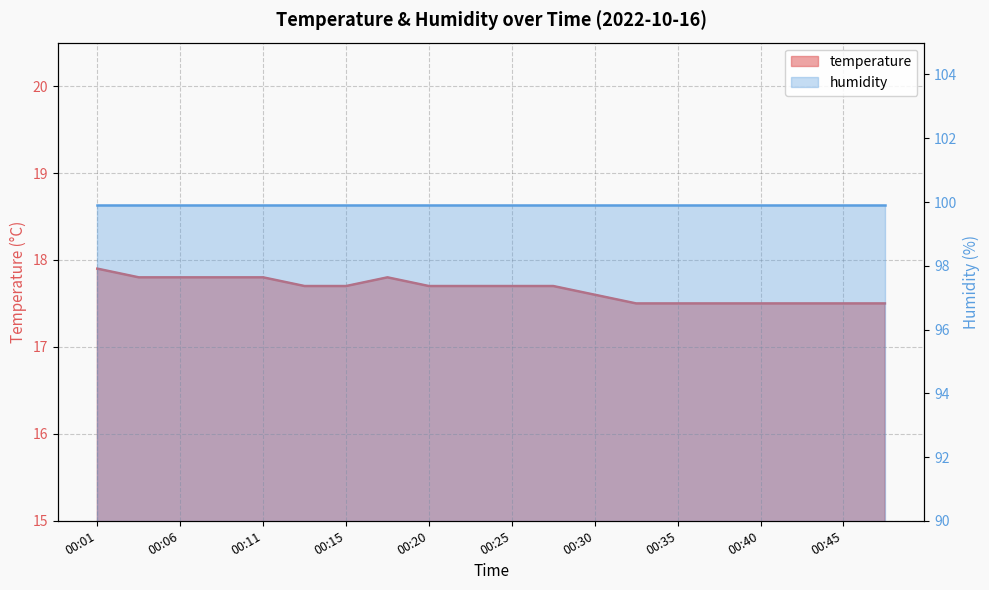

True or false: the data has more than 1 interior local peaks.

False